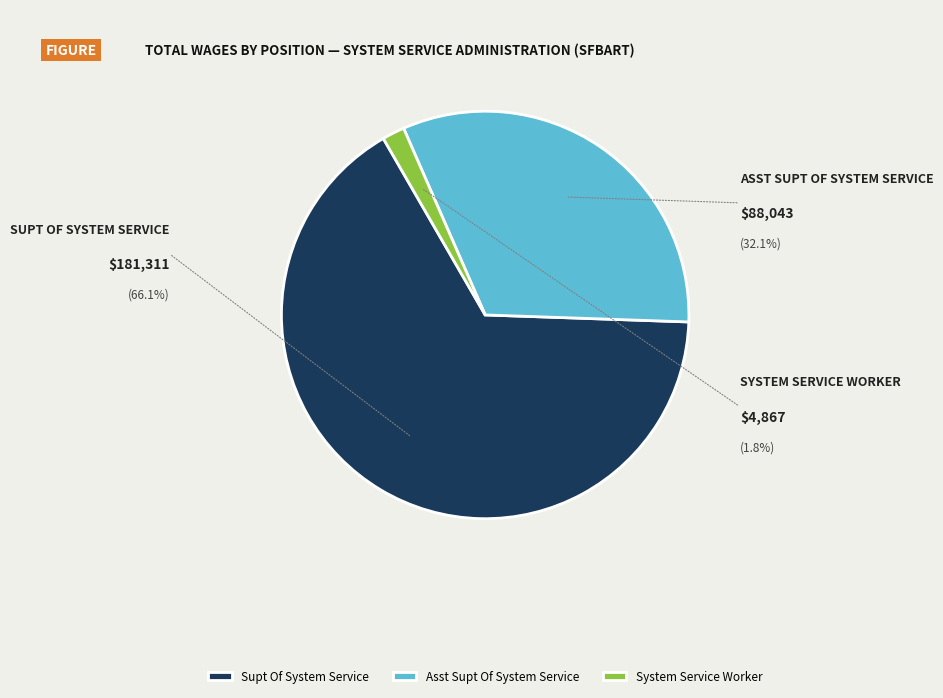

True or false: Asst Supt Of System Service accounts for 22% of the total.

False